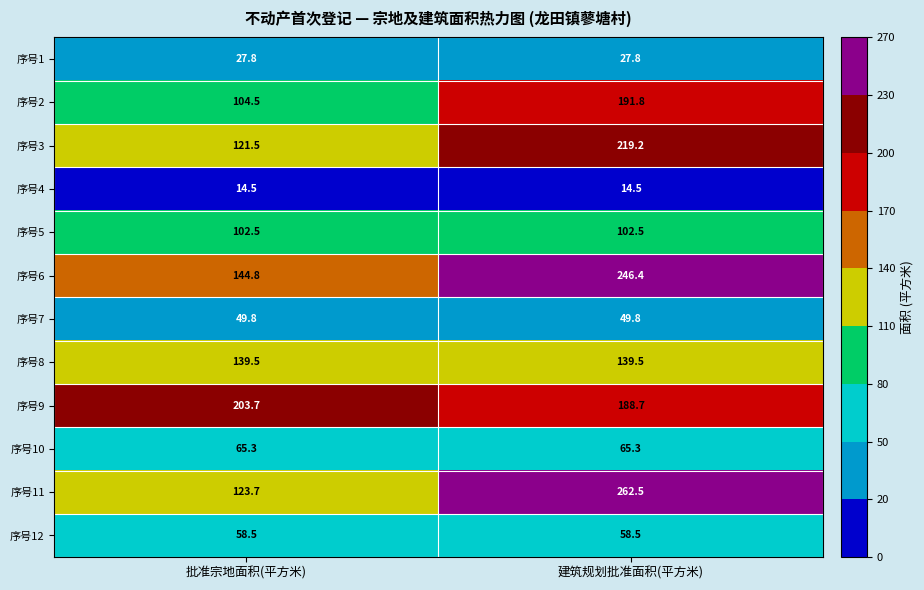

At 建筑规划批准面积(平方米), list the series in order from smallest to largest.

序号4, 序号1, 序号7, 序号12, 序号10, 序号5, 序号8, 序号9, 序号2, 序号3, 序号6, 序号11